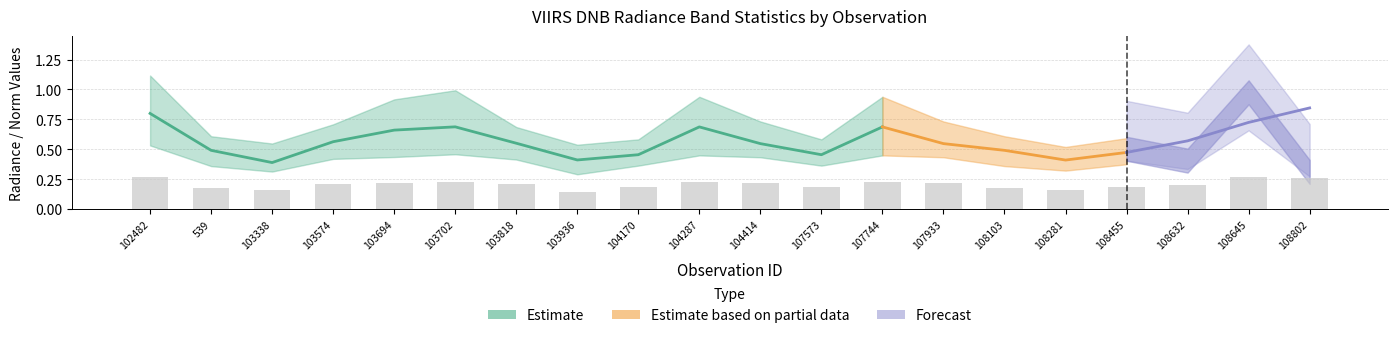

Does the chart contain any negative values?

No